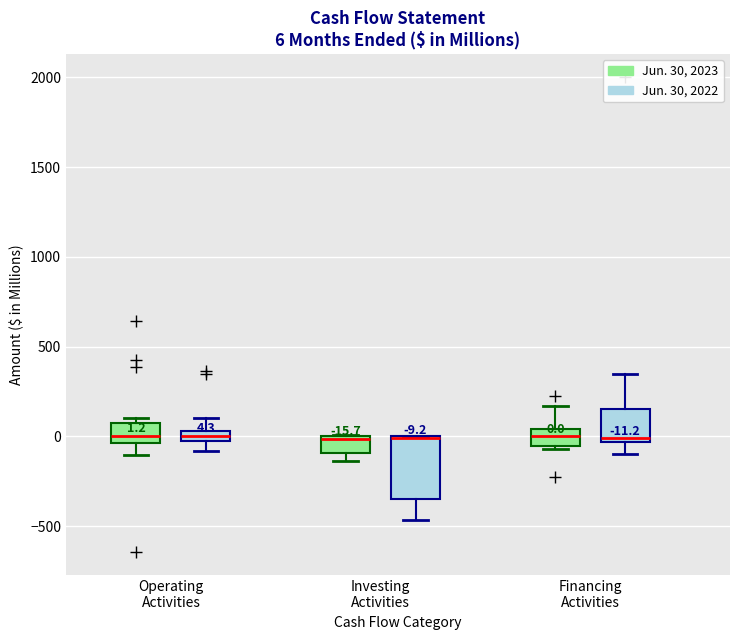

Comparing the boxes themselves (not the whiskers), which one is the tallest?

Investing Activities (Jun. 30, 2022)